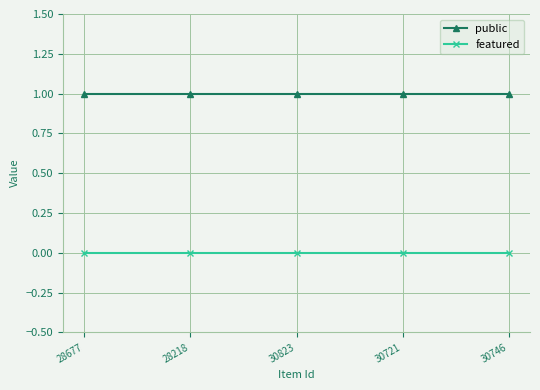

The featured series shows 0 at 30746. True or false?

True